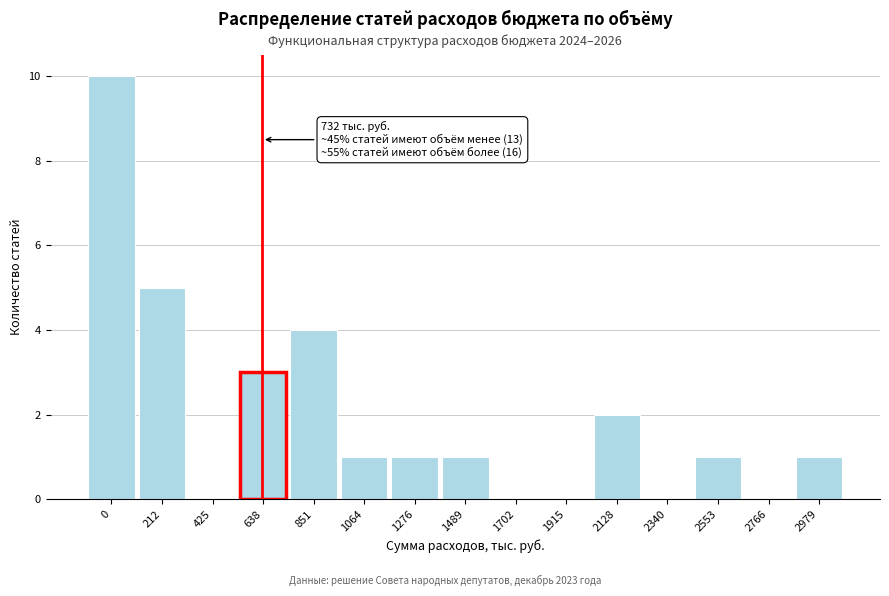

Reading right to left, transcribe all the data shown in this chart.

2979=1	2766=0	2553=1	2340=0	2128=2	1915=0	1702=0	1489=1	1276=1	1064=1	851=4	638=3	425=0	212=5	0=10